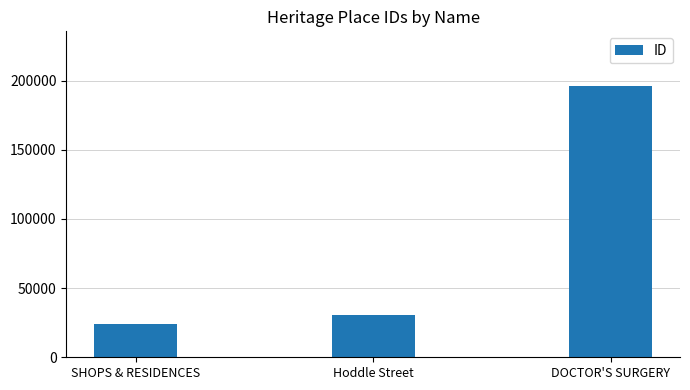

Rank the categories by value from highest to lowest.

DOCTOR'S SURGERY, Hoddle Street, SHOPS & RESIDENCES